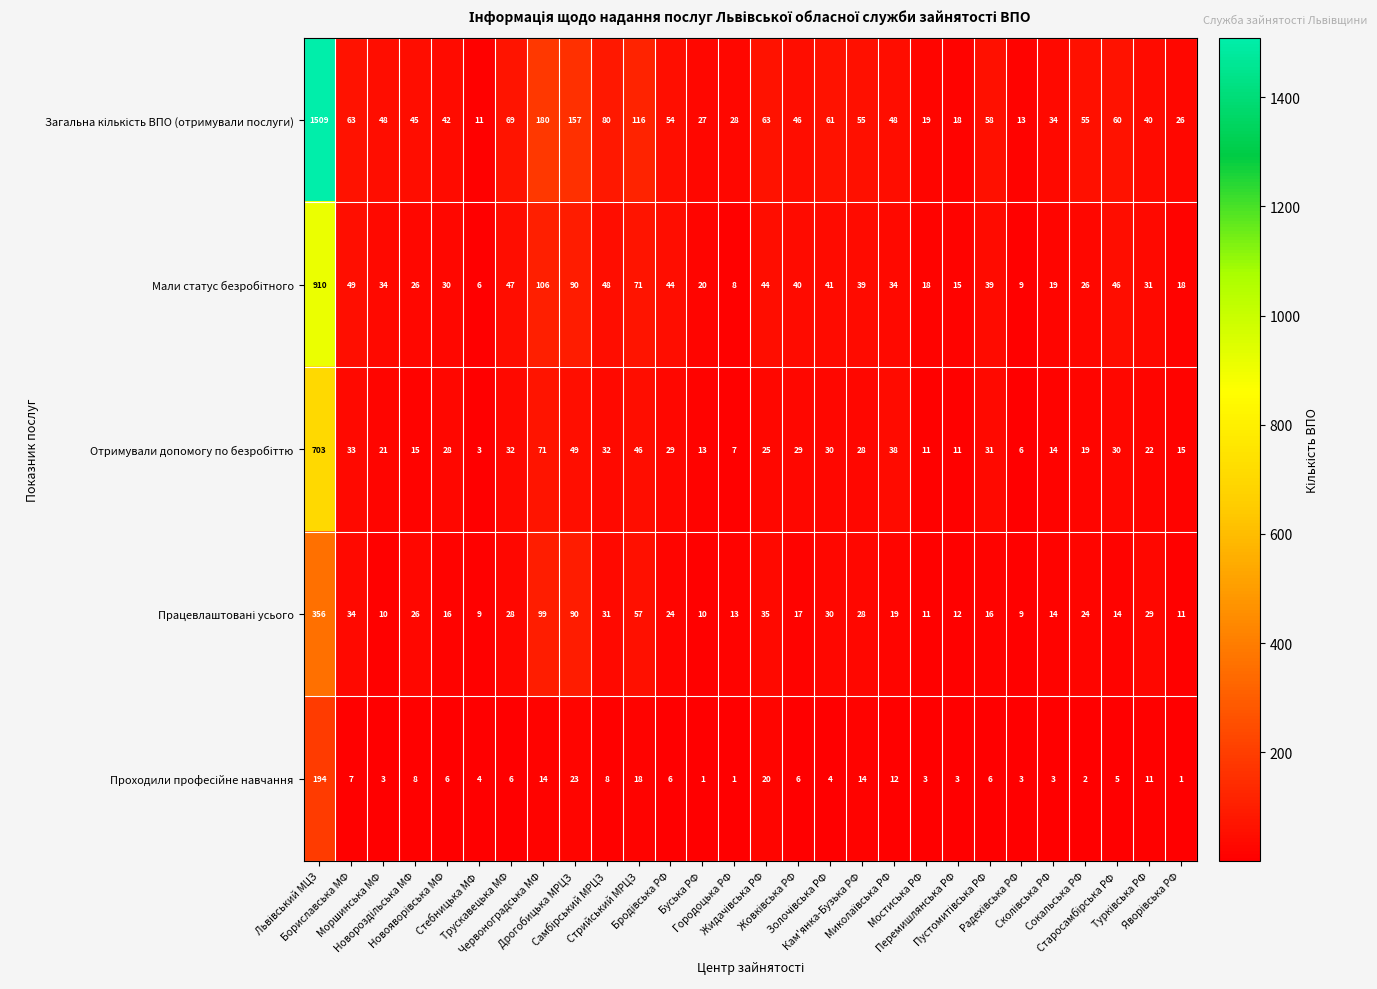

How many series are shown in this chart?

5